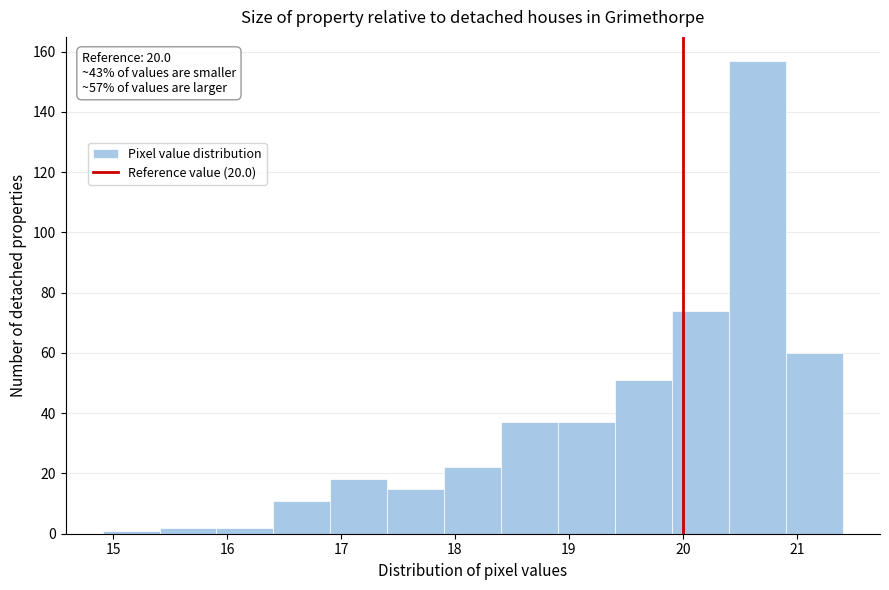

Which range on the x-axis has the tallest bar?

20.4 to 20.9